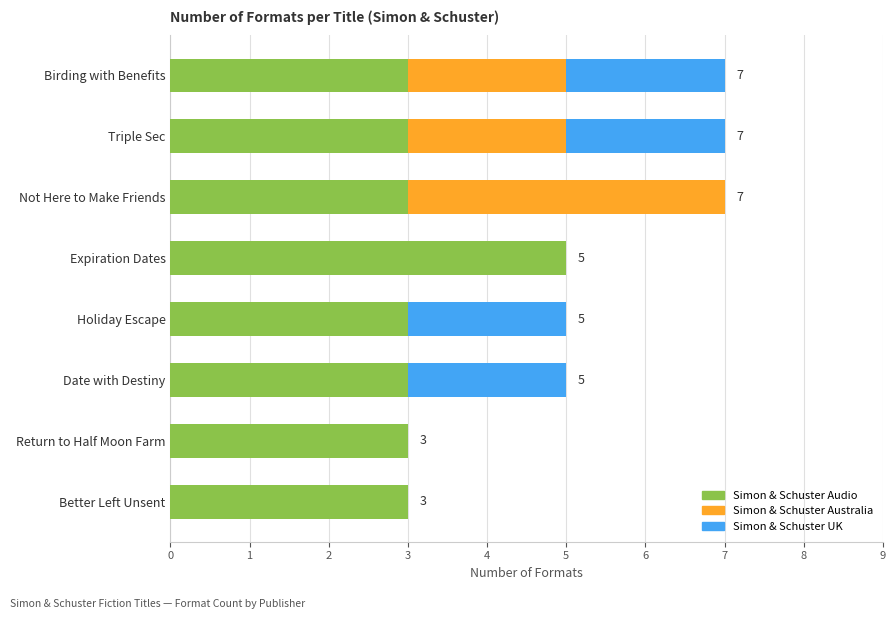

Which category has the highest value in the Simon & Schuster Audio series?

Expiration Dates